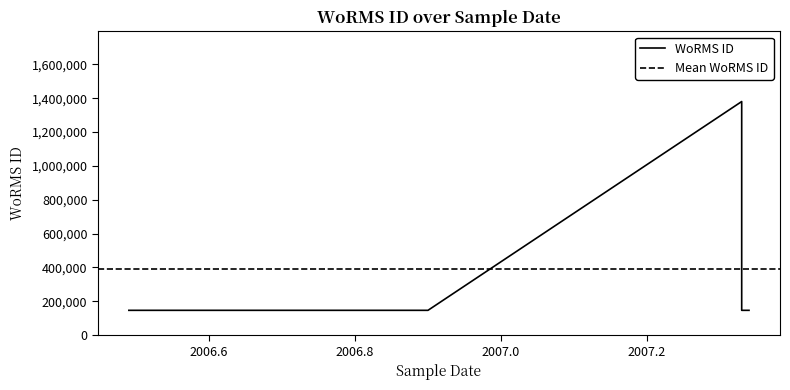

Reading right to left, list all the values displayed in this chart.

146623	146623	1380276	146624	146624